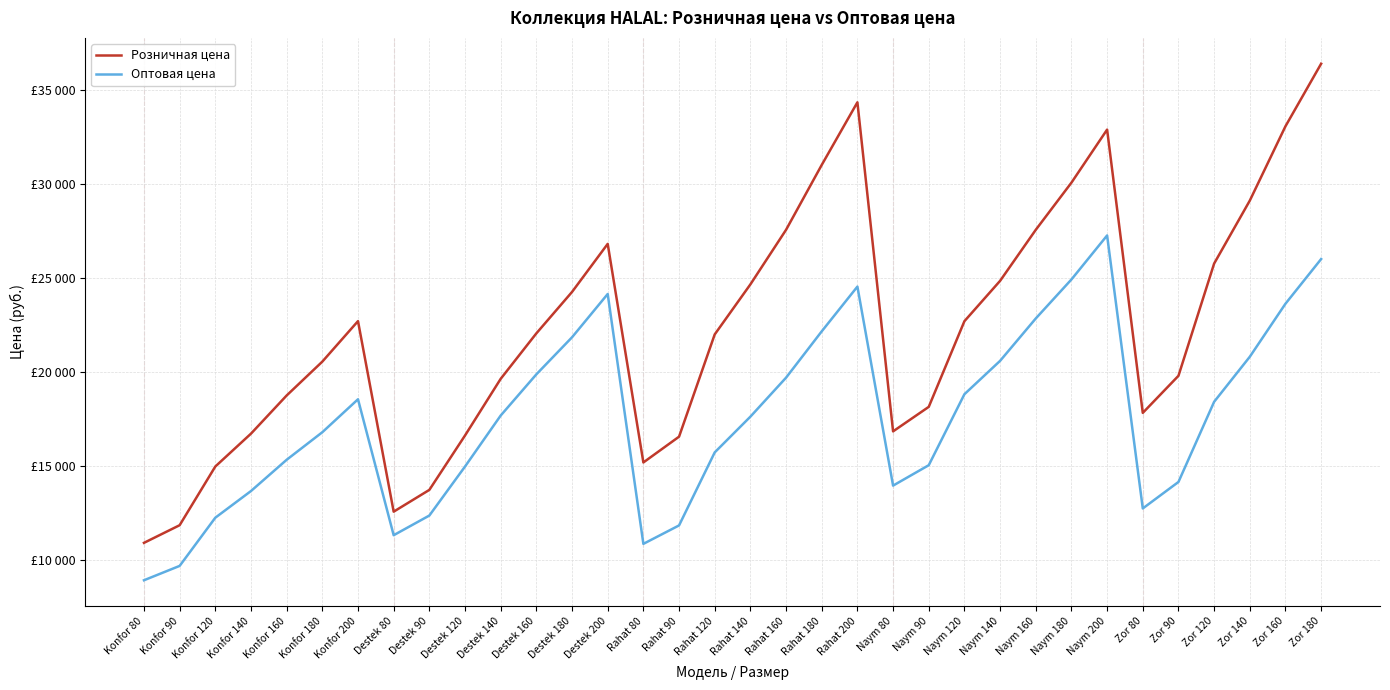

Is the value of Оптовая цена at Zor 120 greater than the value of Розничная цена at Zor 80?

Yes